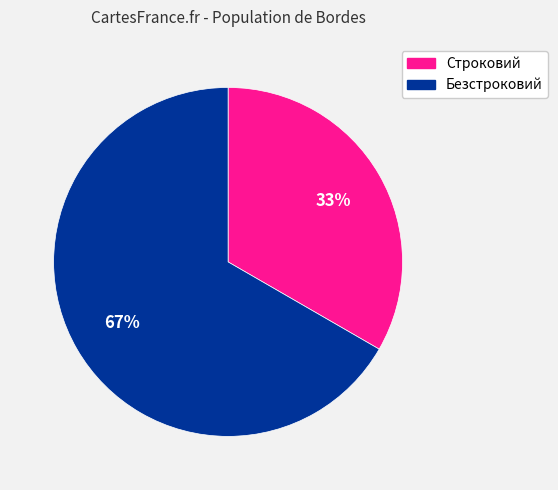

To the nearest percent, what is the combined percentage of Строковий and Безстроковий?

100%